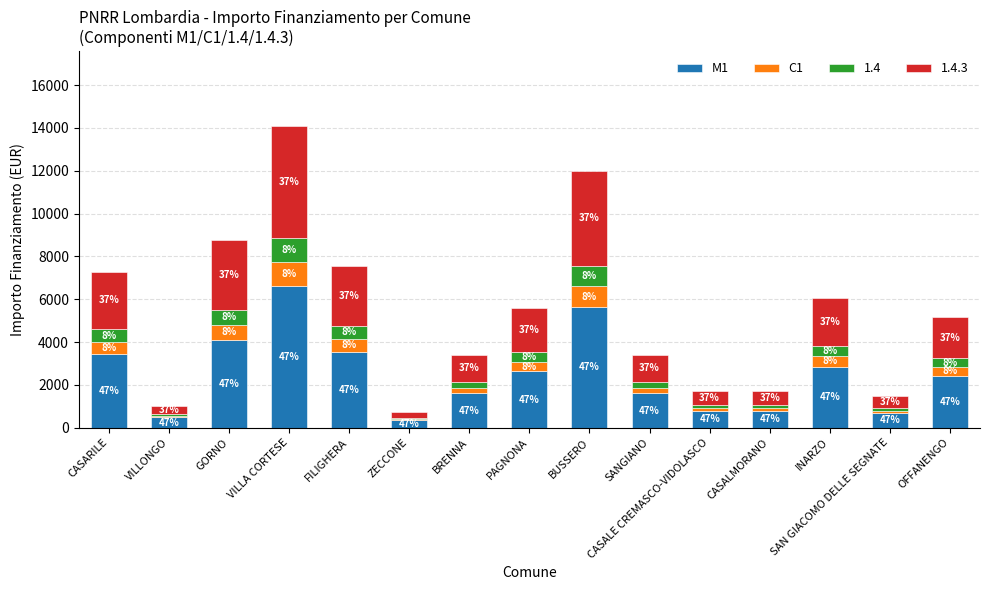

Does the chart contain stacked bars?

Yes